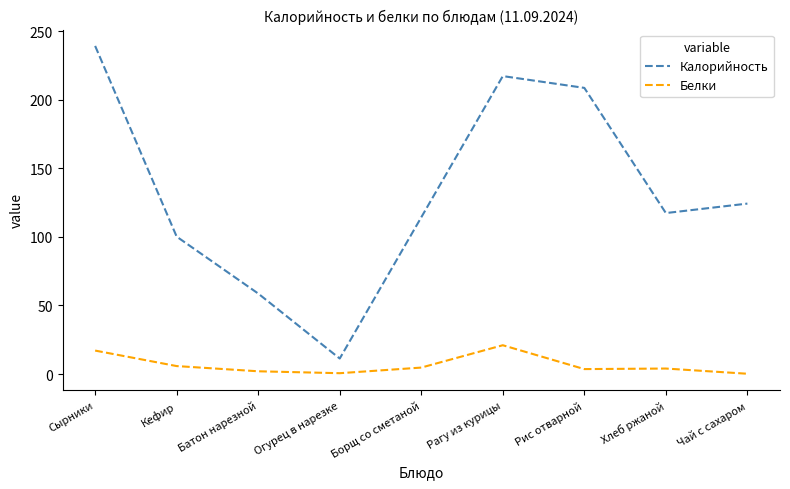

The Белки series shows 5.8 at Кефир. True or false?

True